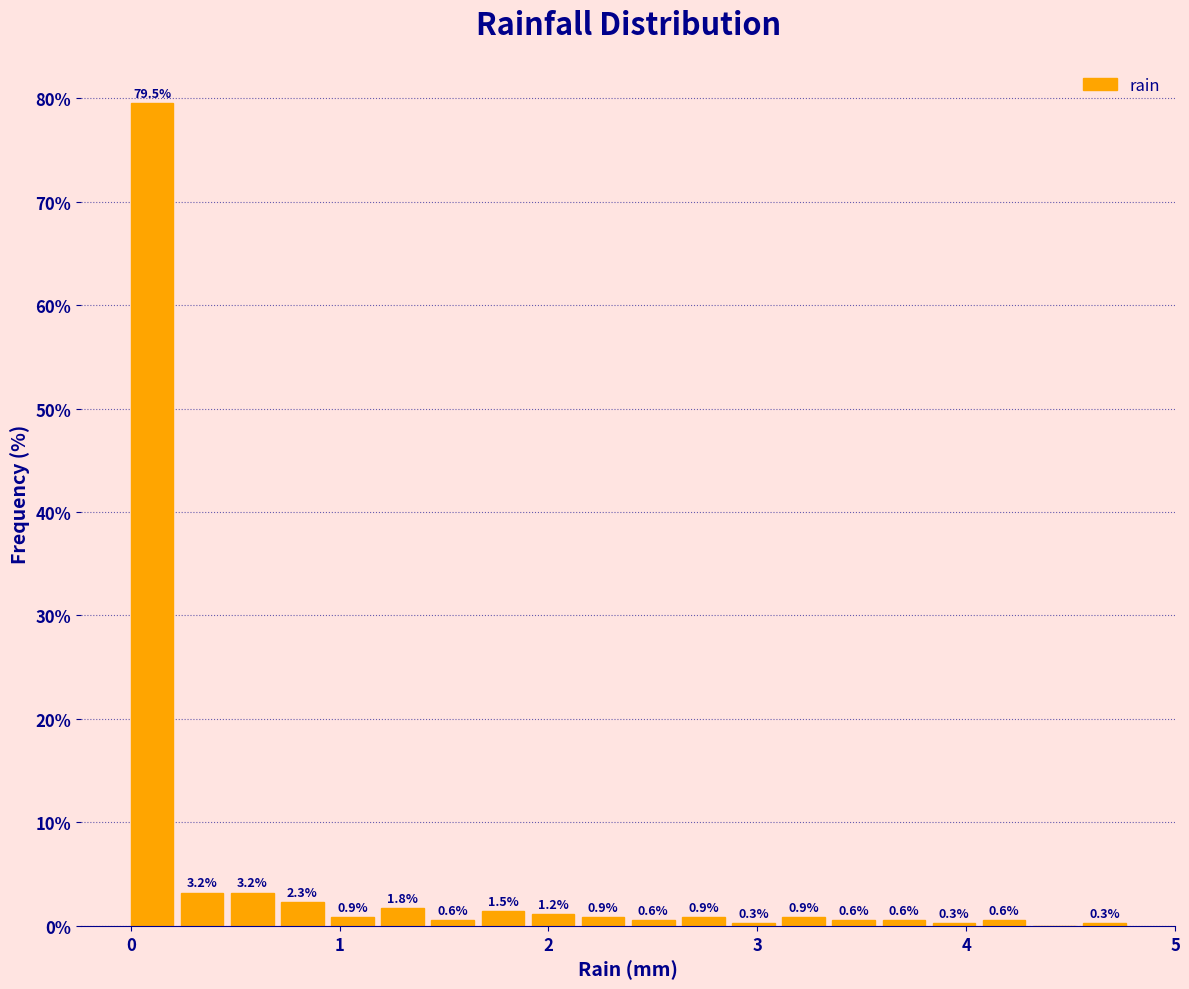

Around what value on the x-axis is the tallest bar? Give the approximate position of its centre, as read against the axis.

0.1